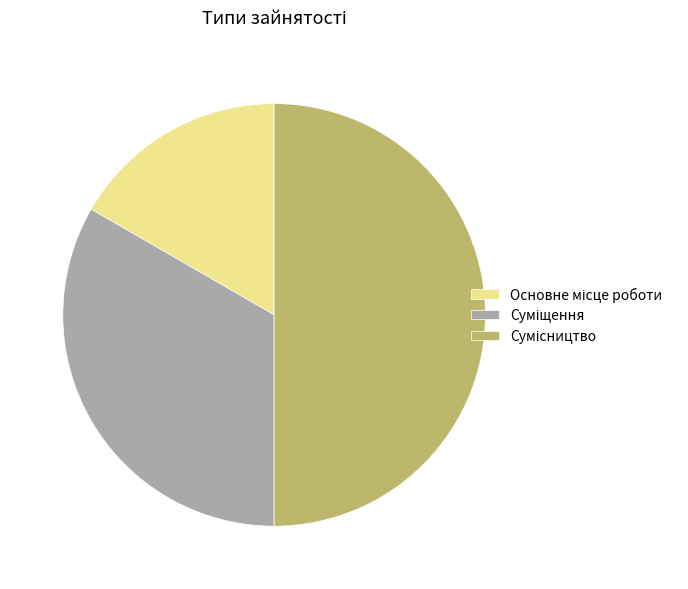

What portion of the pie excludes Сумісництво?

50.0%